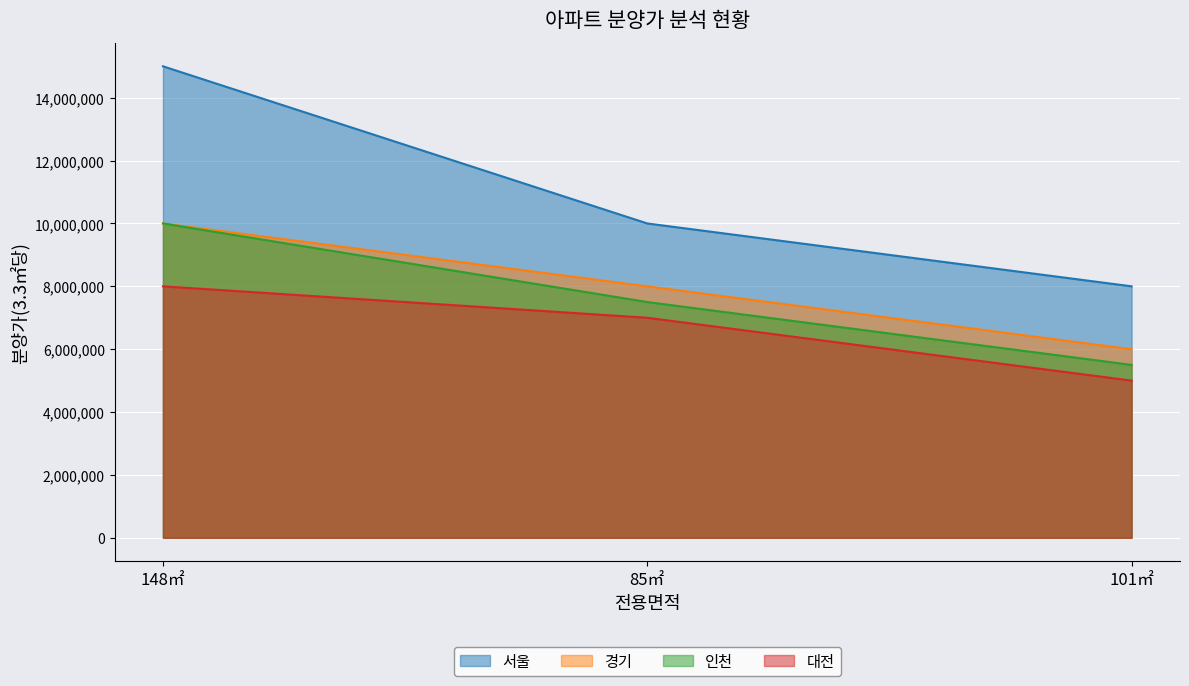

Which series has the largest total across all categories?

서울